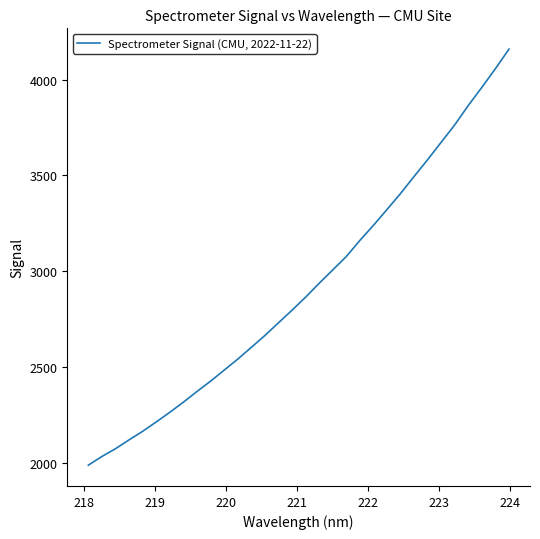

What is the difference between the maximum and minimum values?

2172.5